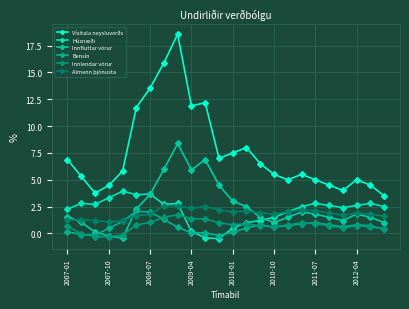

How many lines are shown in the chart?

6